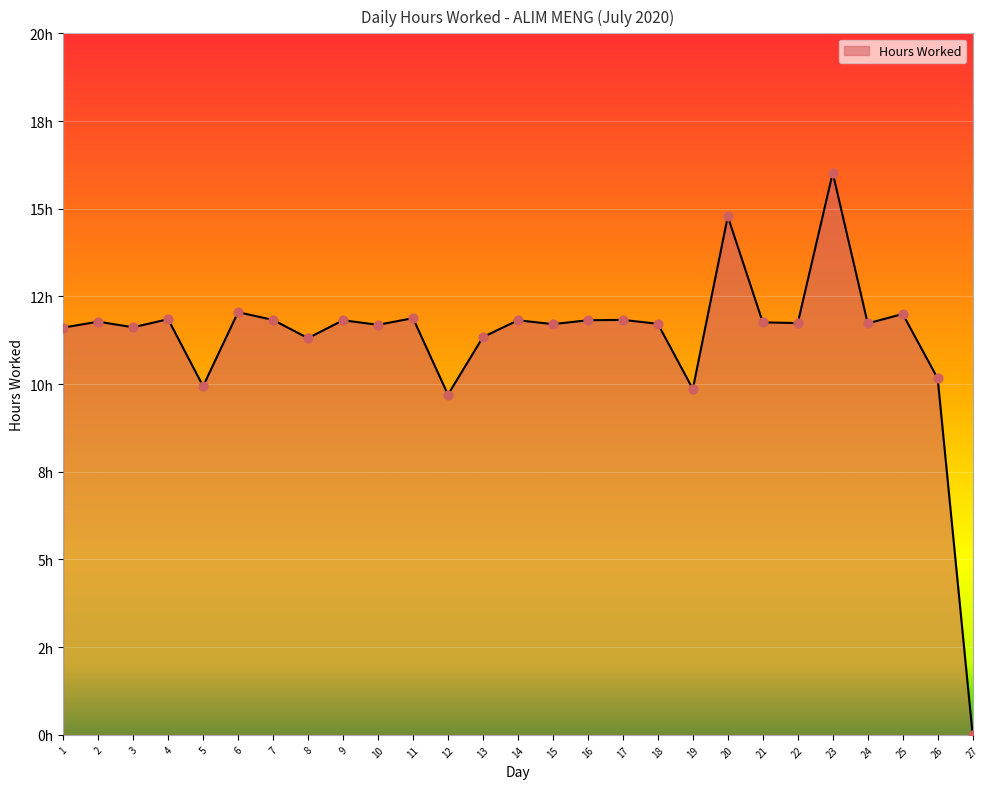

Approximately how many times larger is the value at 19 compared to 10?

0.8